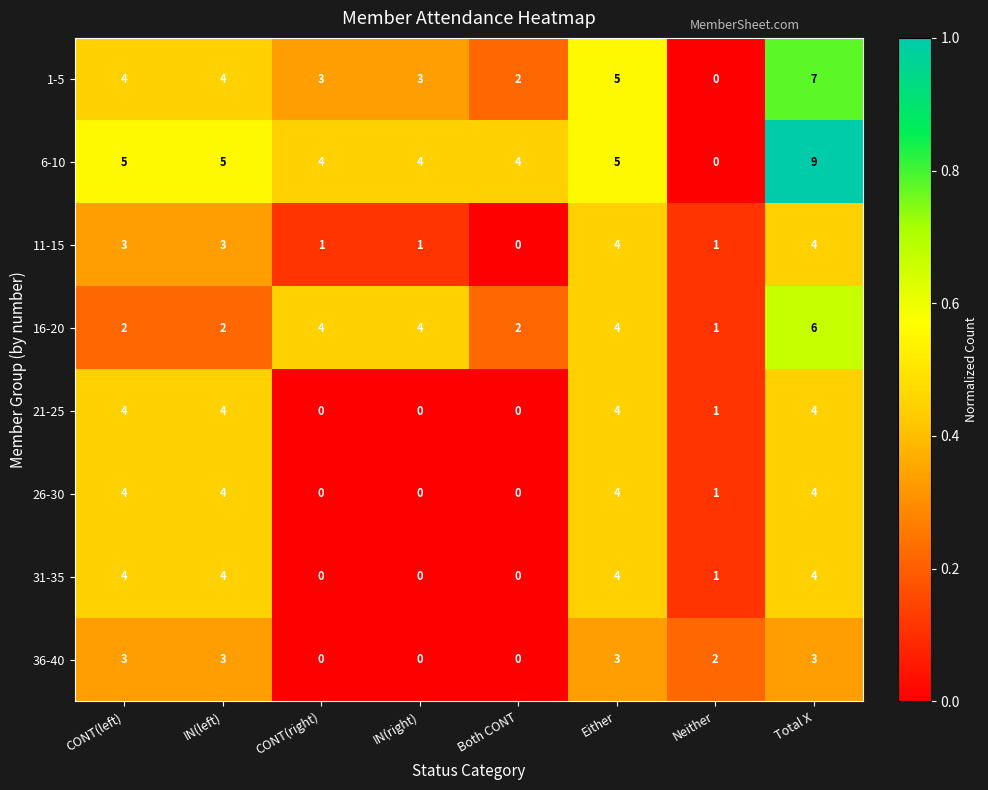

What is the maximum value shown in the chart?

9